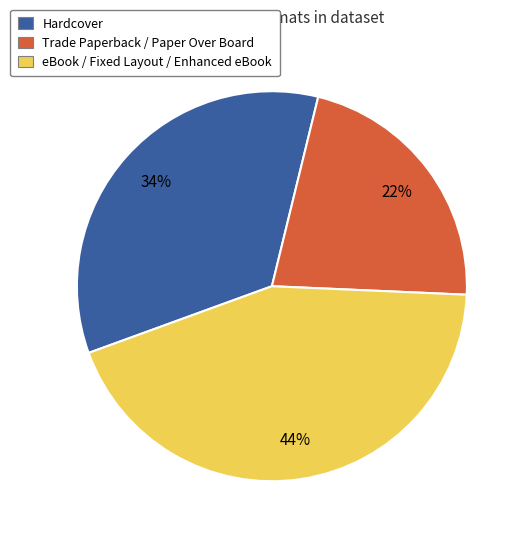

To the nearest percent, what is the difference between the largest and smallest slice percentages?

22%